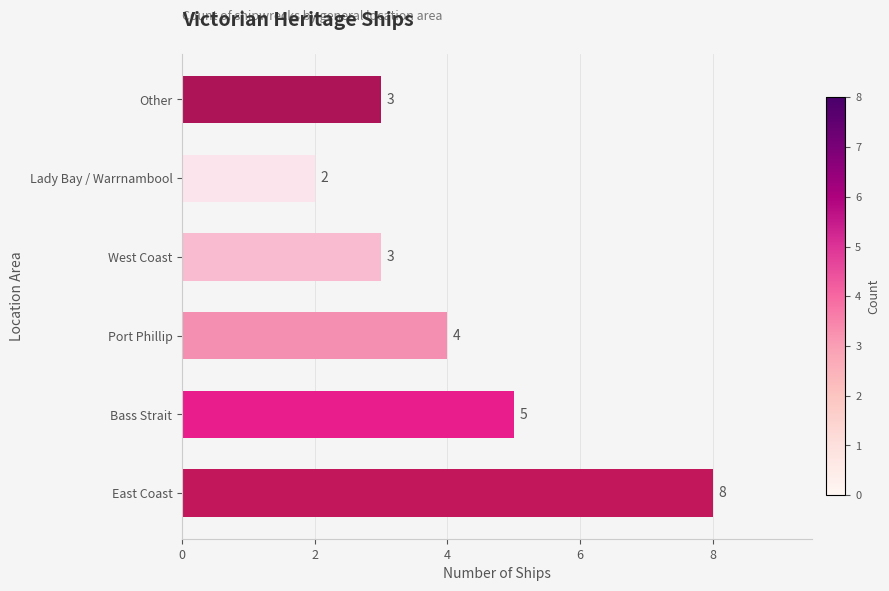

How many values are between 3 and 5?

4